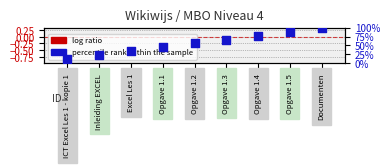

At how many categories does at least one series exceed 20?

8